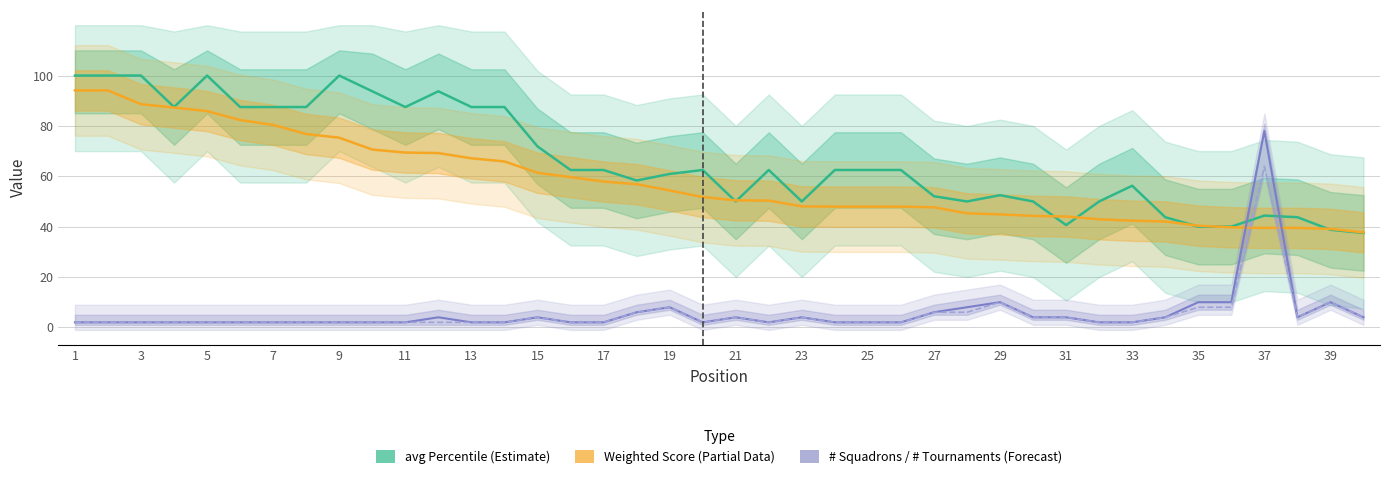

True or false: # Squadrons (Forecast) has a value of 2.0 at 25.

True